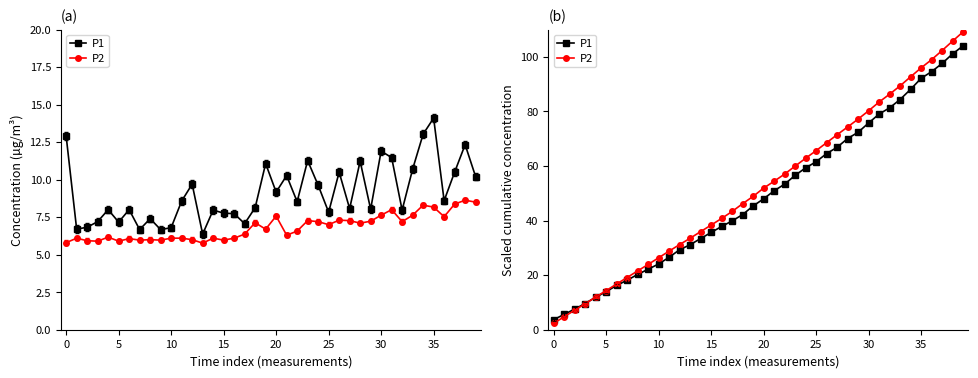

True or false: P2 has a value of 176.4 at 39.

False